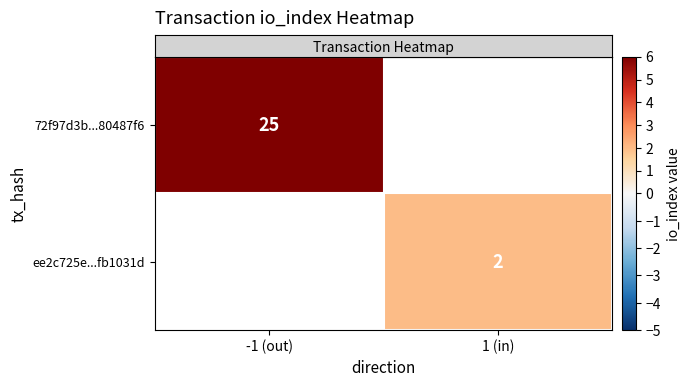

At how many categories does at least one series exceed 10?

1